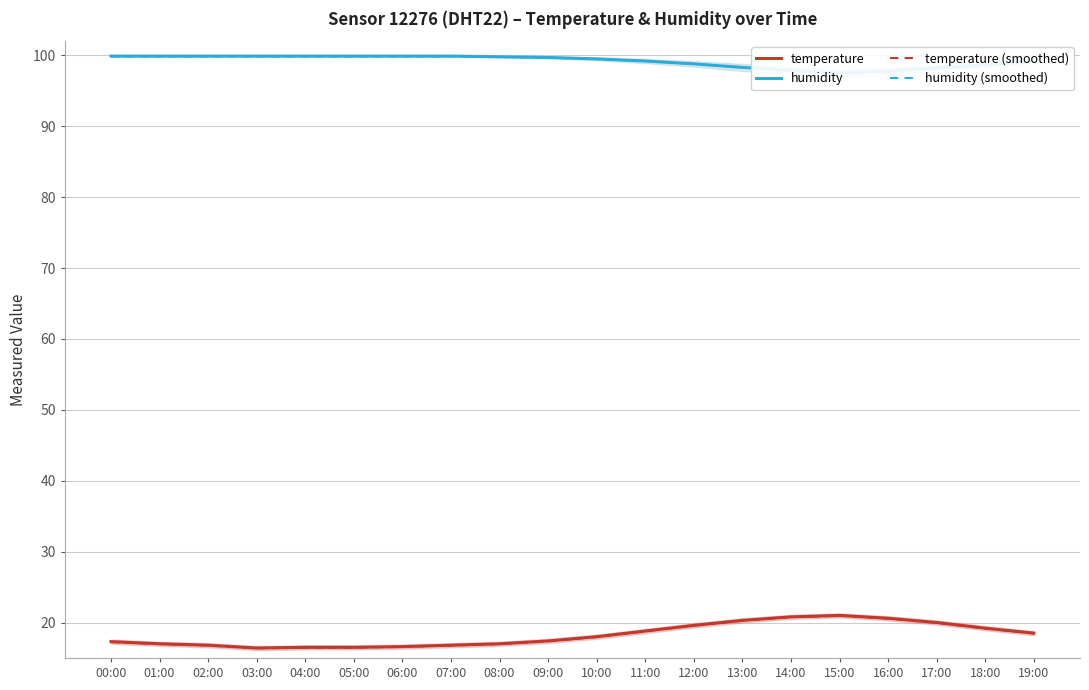

Between 06:00 and 19:00, which series saw the biggest shift?

temperature